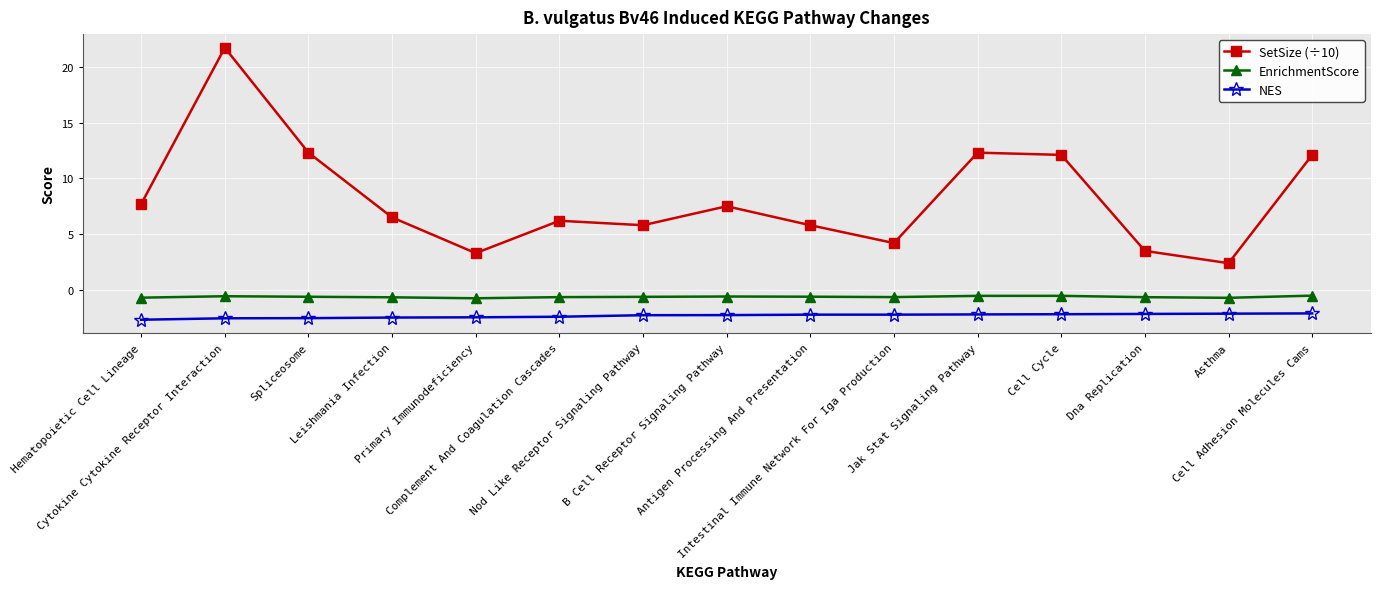

Which series has the widest spread of values?

SetSize (÷10)